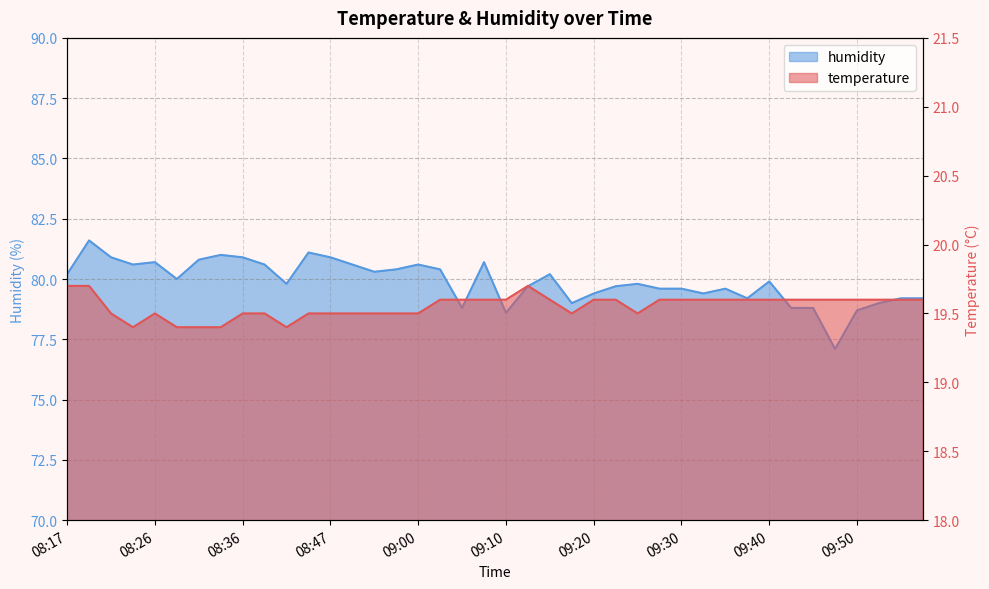

What is the spread (max minus min) of values at 08:52?

61.1